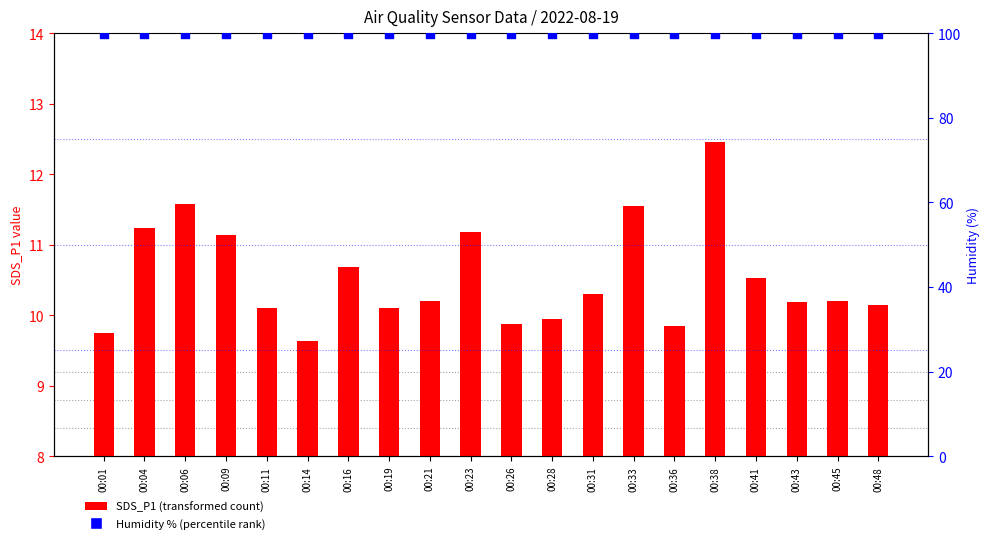

At how many categories does at least one series exceed 69?

20